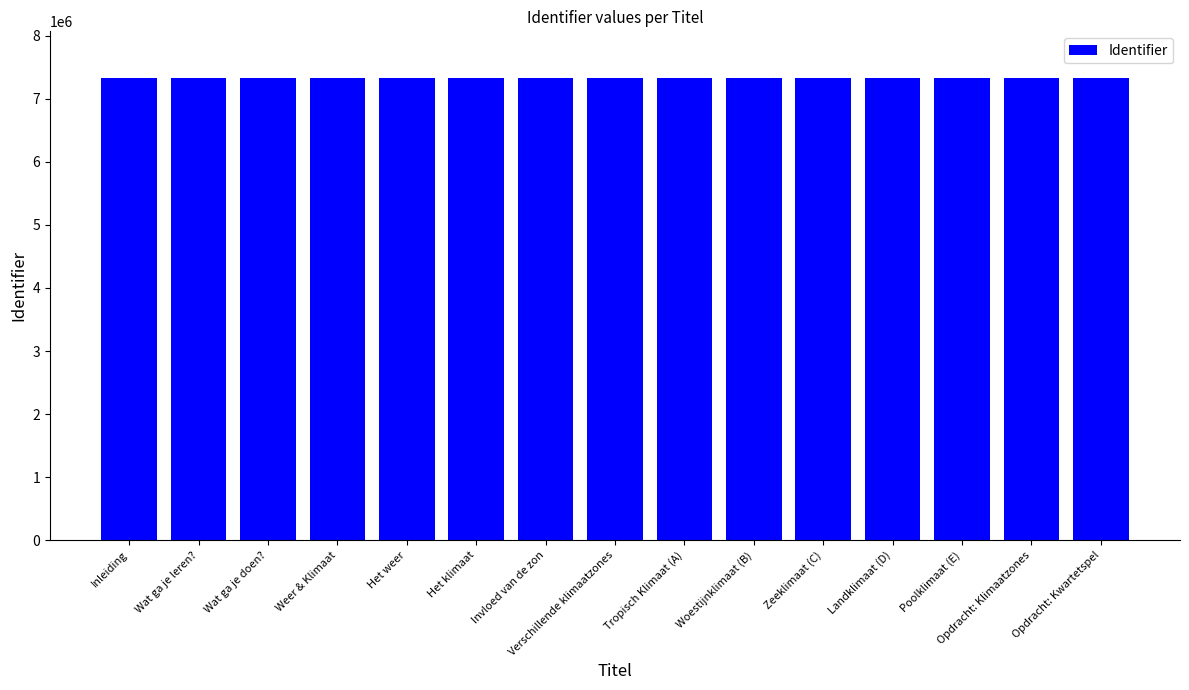

What is the average value?

7338745